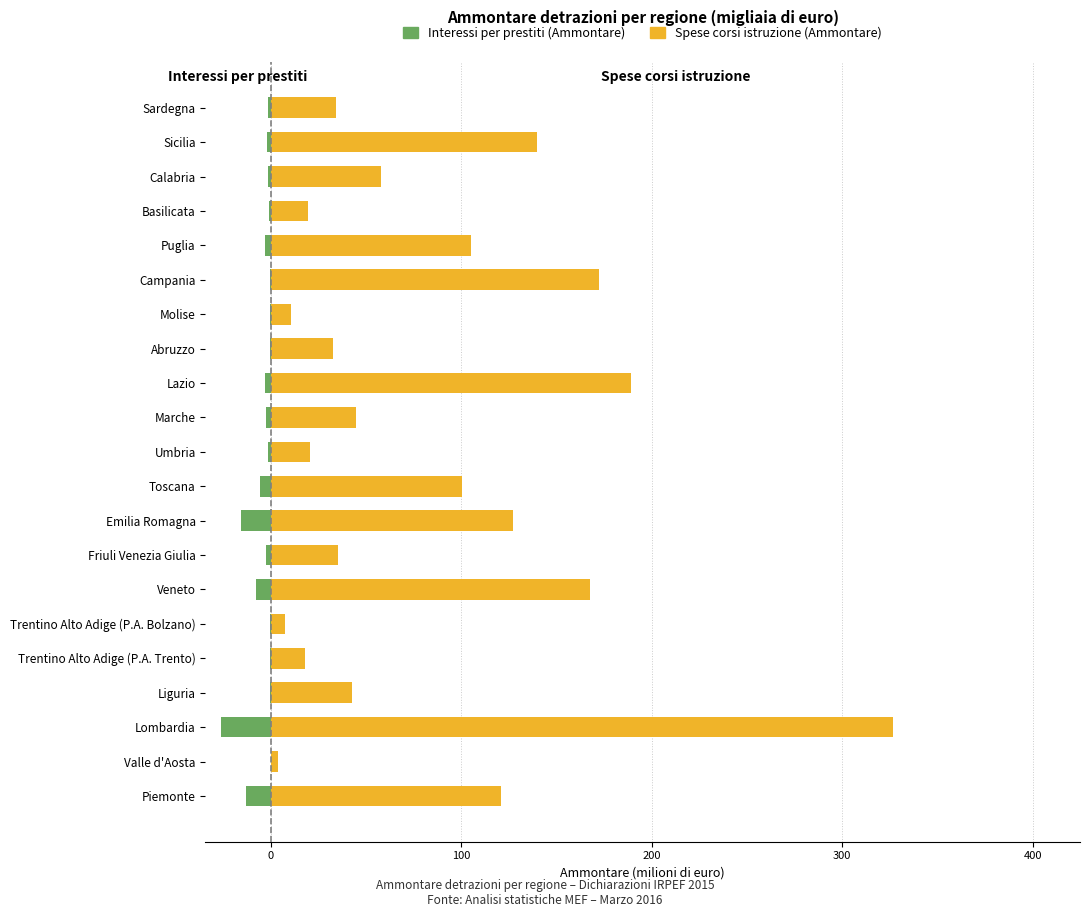

Rank the series by their maximum value, from lowest to highest.

Interessi per prestiti (Ammontare), Spese corsi istruzione (Ammontare)